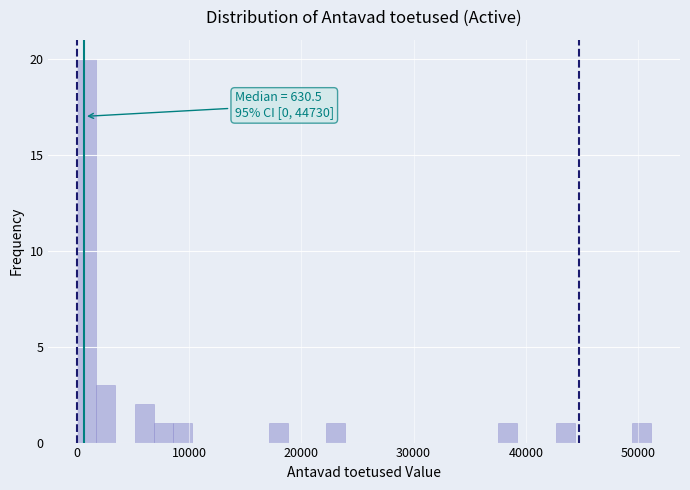

Read against the x-axis, roughly where is the centre of the tallest bar?

1000